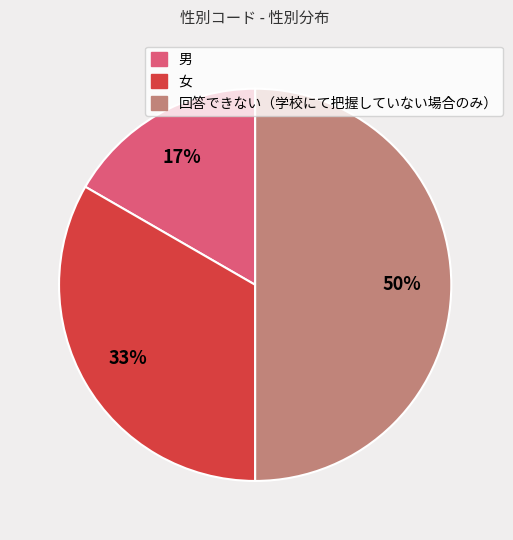

To the nearest percent, what portion does 女 represent?

33%